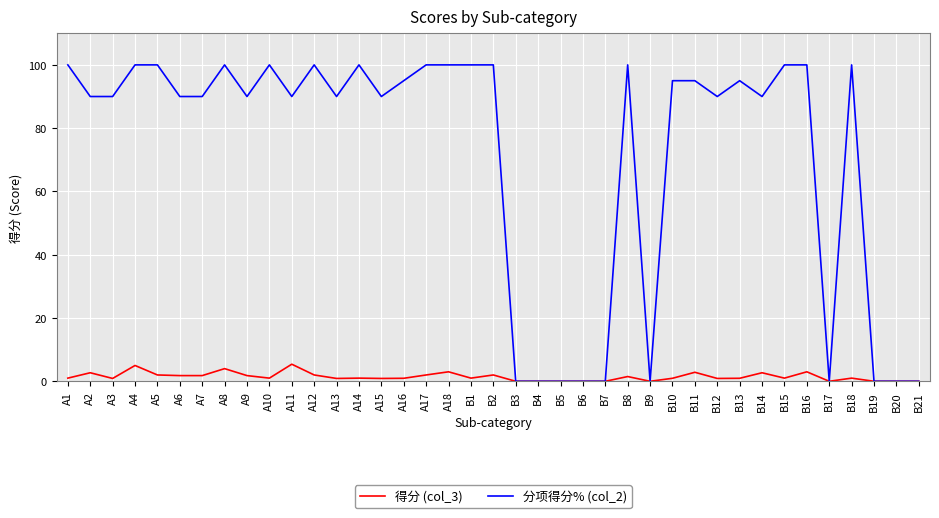

Does the chart have visible grid lines?

Yes